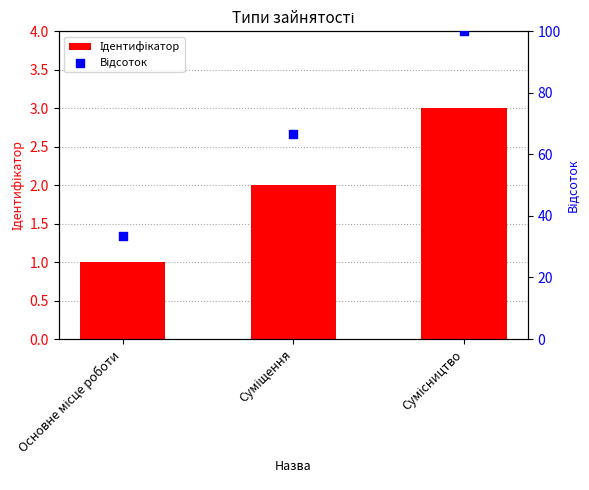

Is the value of Ідентифікатор at Суміщення greater than the value of Відсоток at Сумісництво?

No